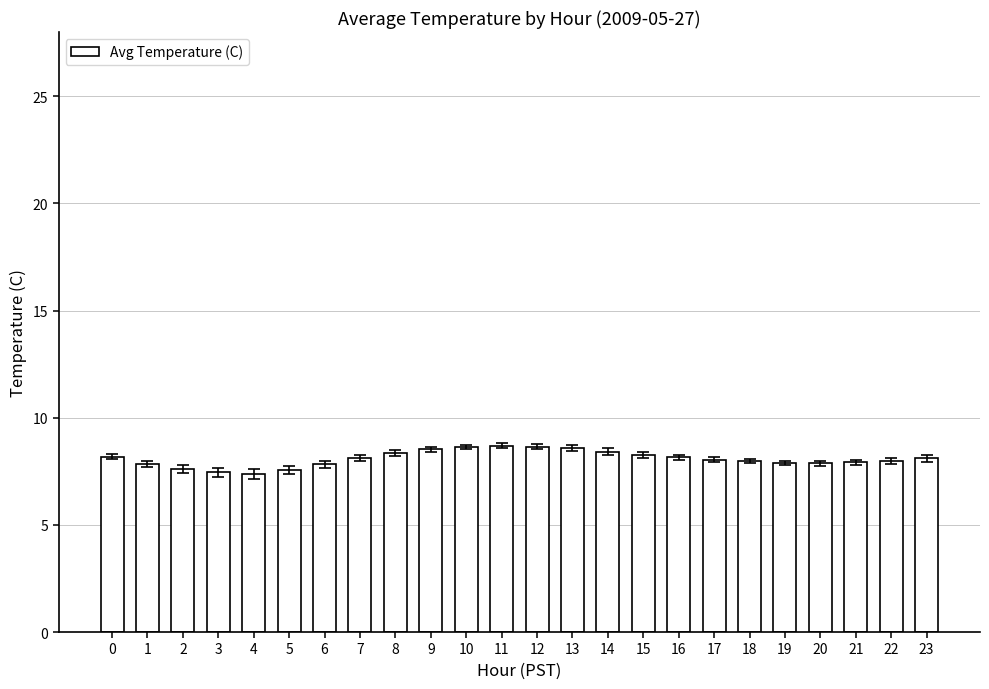

What is the sum of the values at 21 and 0?

16.1